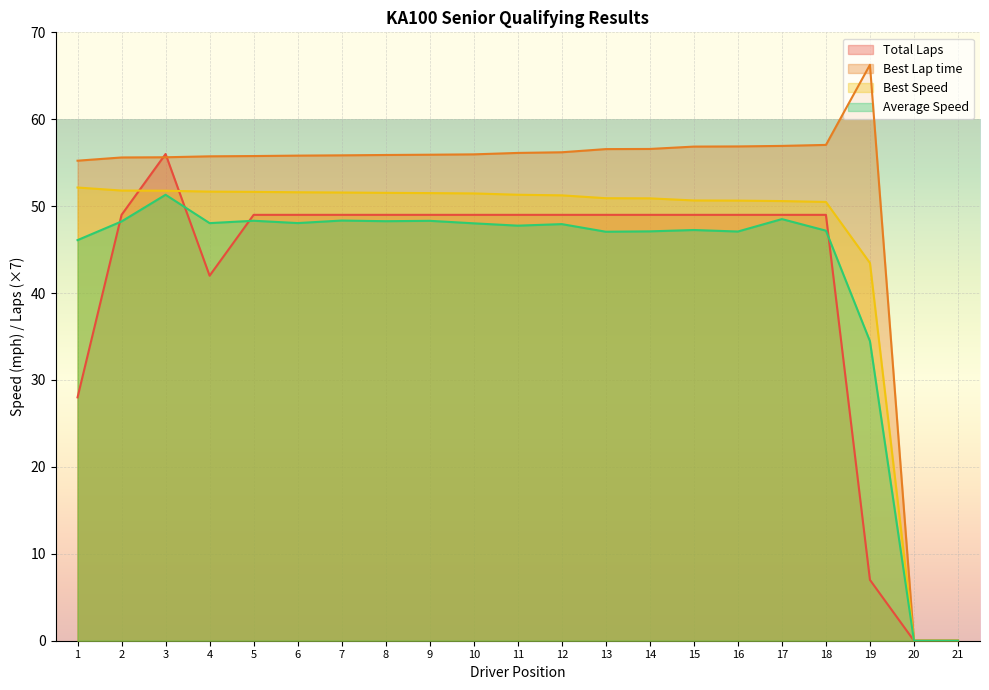

Which label corresponds to the largest value in the chart?

19